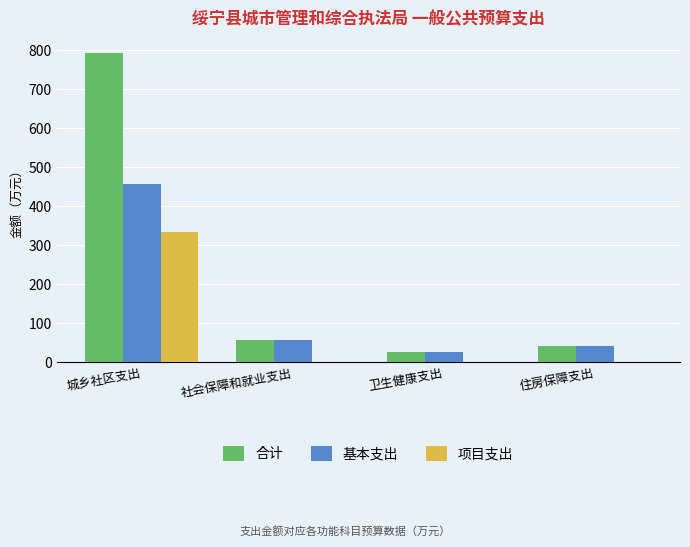

True or false: 项目支出 has a value of 0.0 at 卫生健康支出.

True